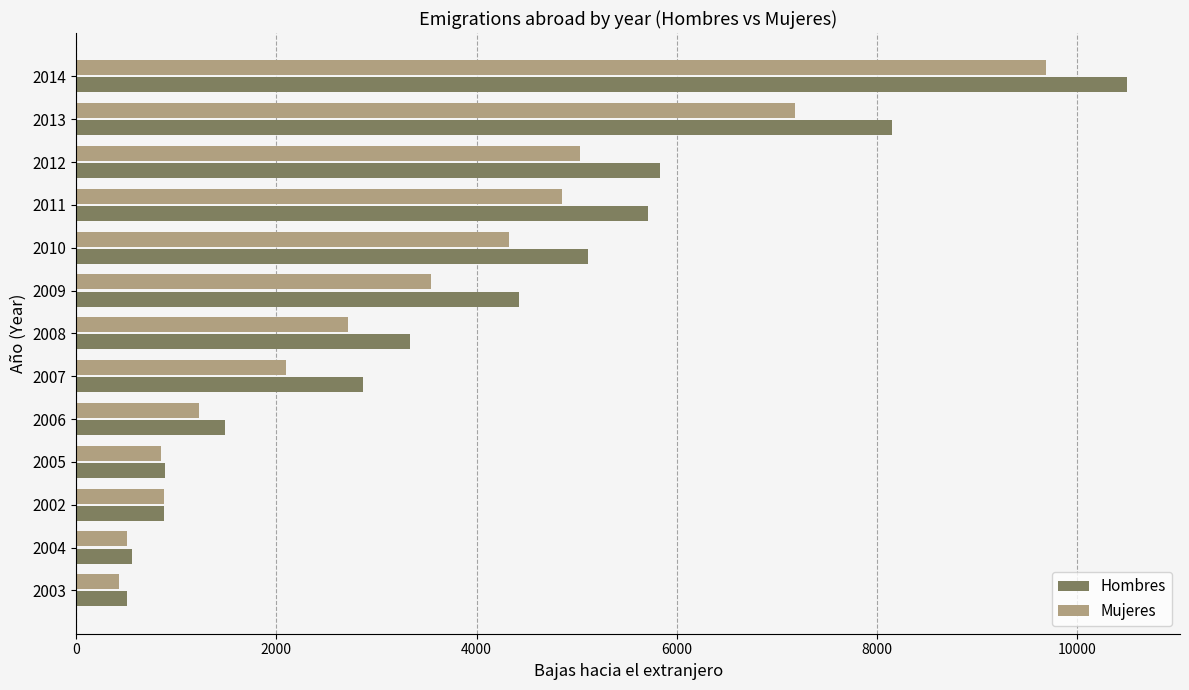

Which series has the widest spread of values?

Hombres